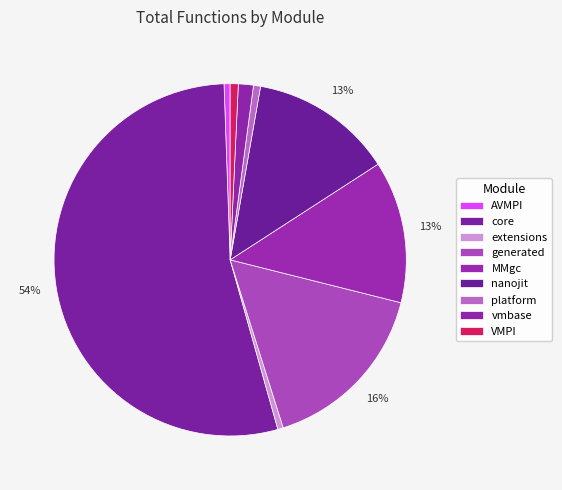

Approximately how many times larger is the value at VMPI compared to AVMPI?

1.3